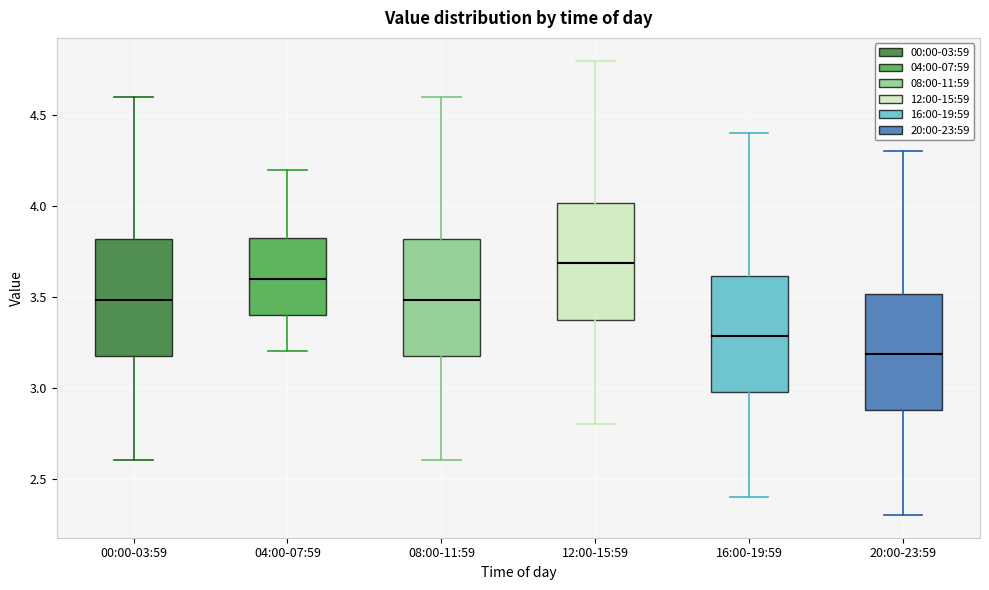

Reading left to right, read every box against the y-axis: the position of its median line, the range the box covers, and the ends of its whiskers. The values are not printed on the chart, so give them approximately, as read against the axis.

00:00-03:59: median 3.50, box 3.20 to 3.80, whiskers 2.60 to 4.60
04:00-07:59: median 3.60, box 3.40 to 3.85, whiskers 3.20 to 4.20
08:00-11:59: median 3.50, box 3.20 to 3.80, whiskers 2.60 to 4.60
12:00-15:59: median 3.70, box 3.40 to 4.00, whiskers 2.80 to 4.80
16:00-19:59: median 3.30, box 3.00 to 3.60, whiskers 2.40 to 4.40
20:00-23:59: median 3.20, box 2.90 to 3.50, whiskers 2.30 to 4.30